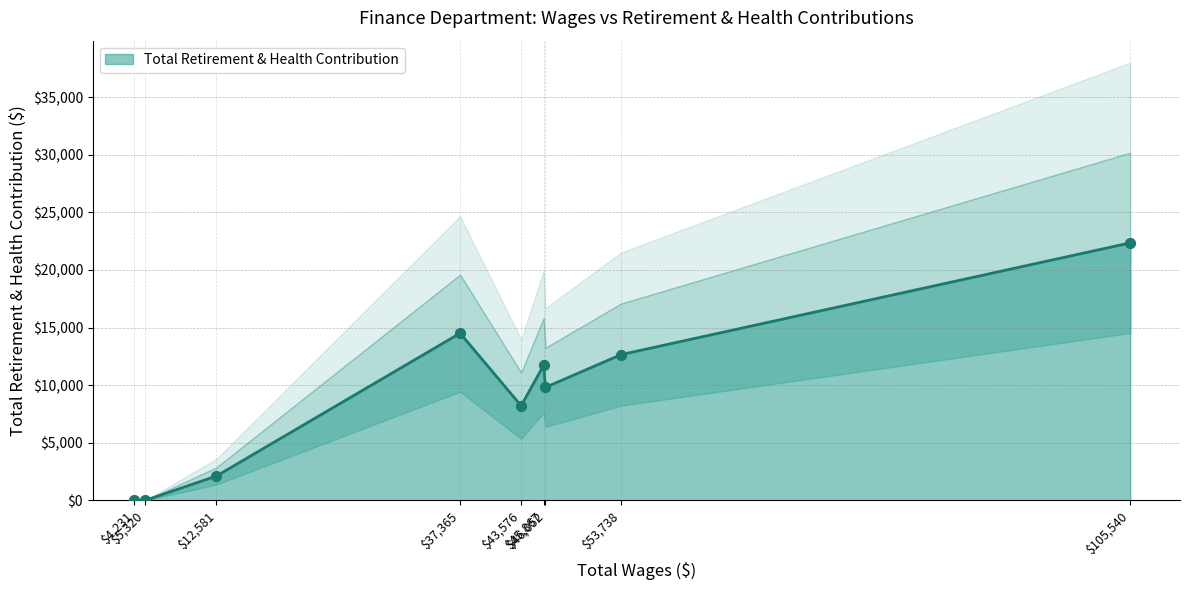

What is the maximum value for Total Retirement & Health Contribution?

22359